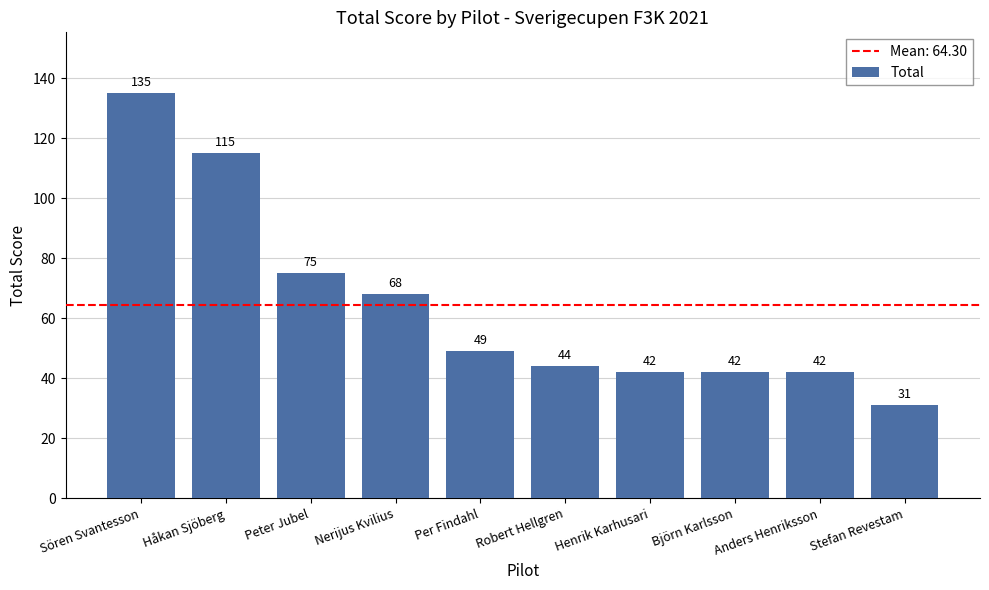

Is it true that the value at Björn Karlsson is 55?

False